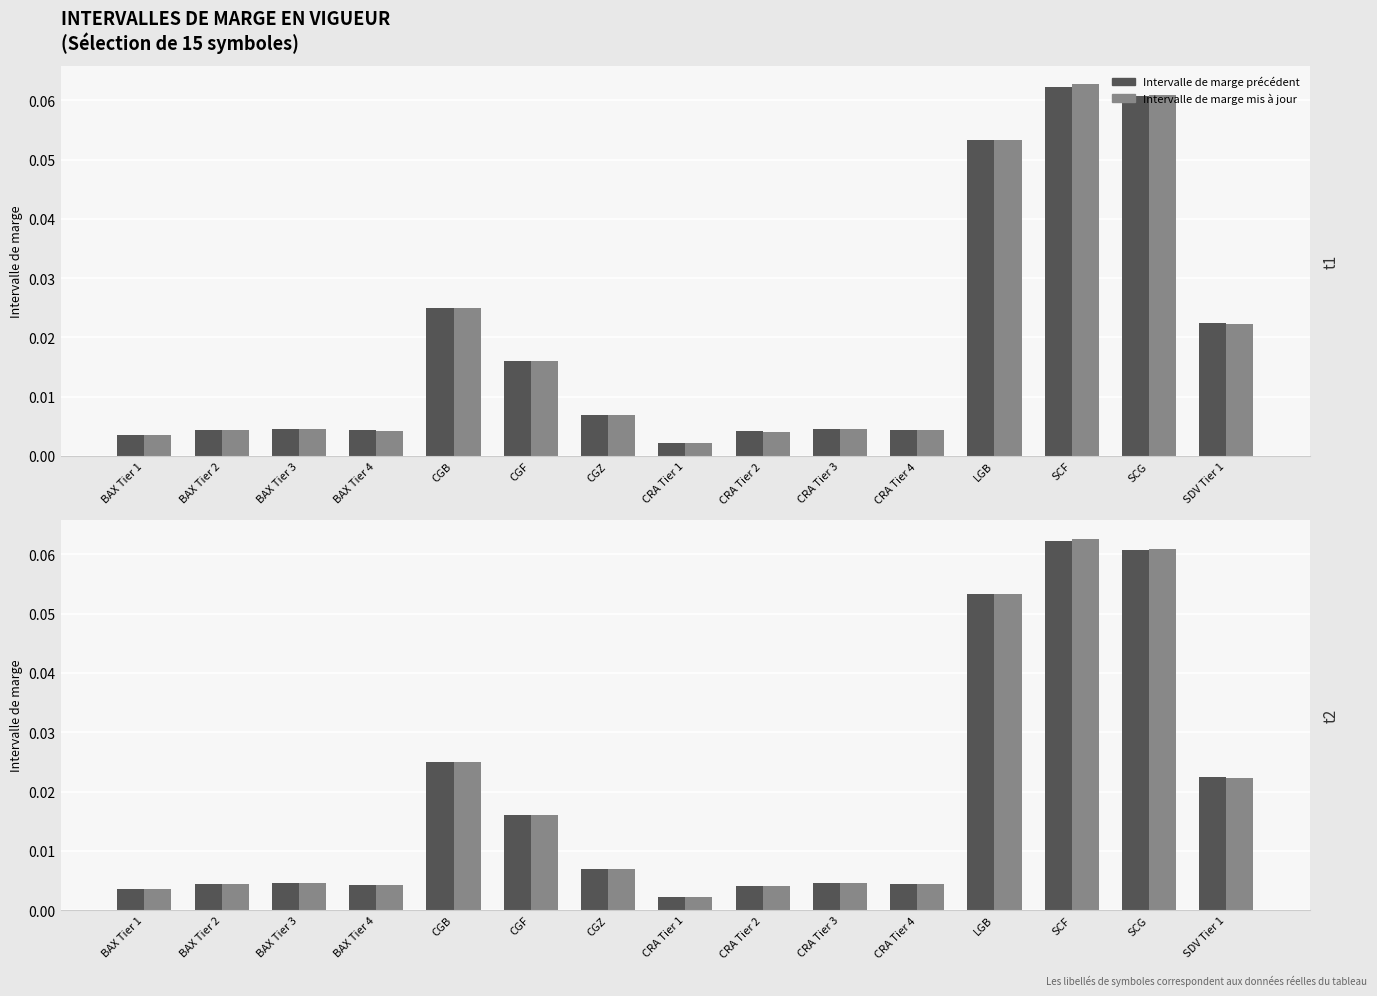

Between CRA Tier 3 and SCF, which series saw the biggest shift?

Intervalle de marge mis a jour